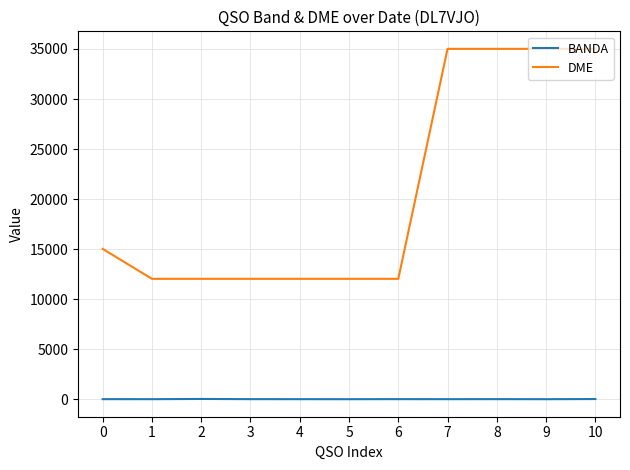

Which series has the largest total across all categories?

DME